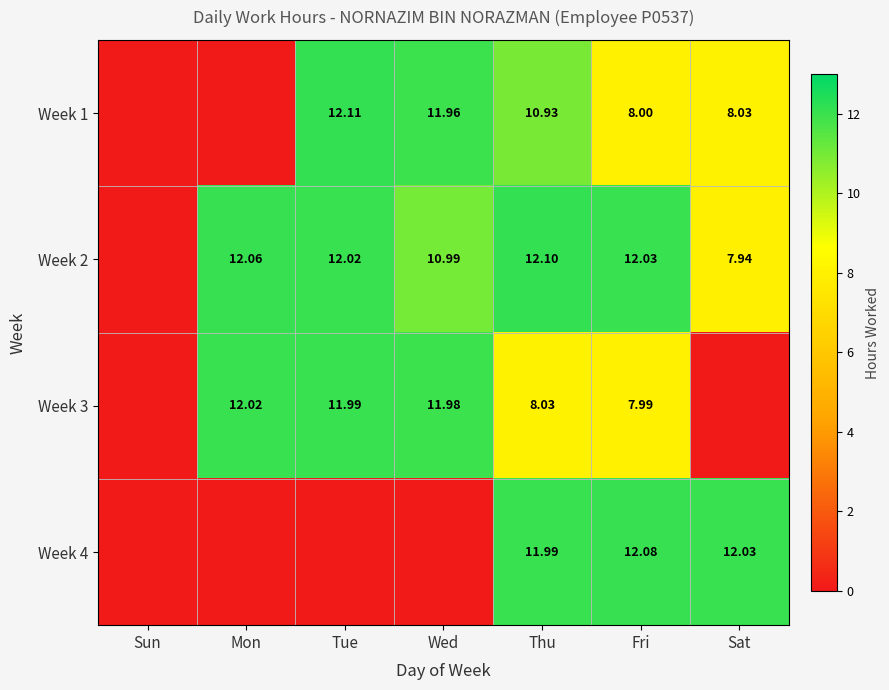

Which label corresponds to the largest value in the chart?

Tue